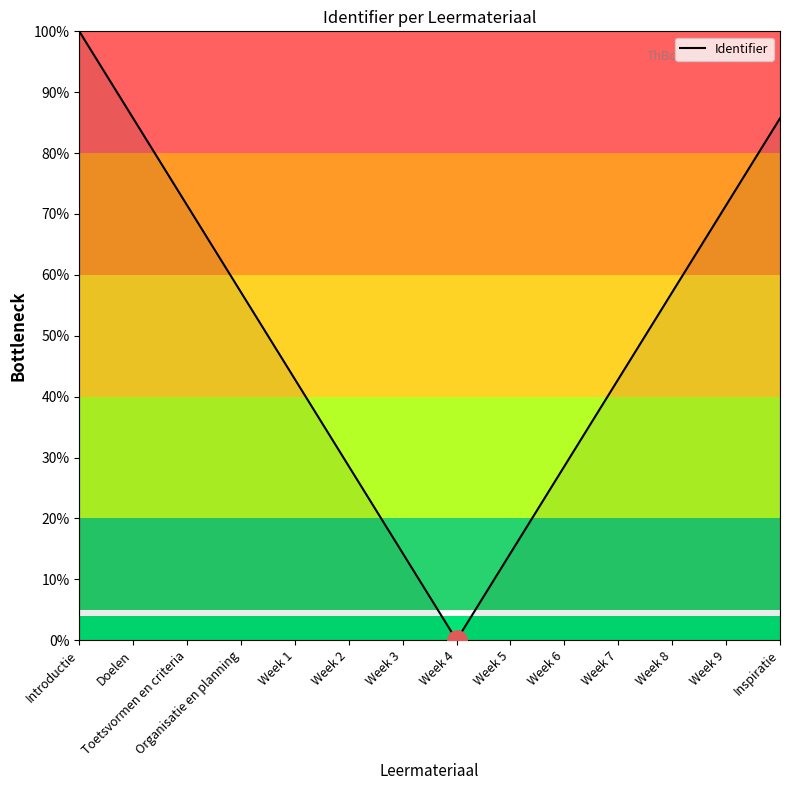

Which category has the lowest value across all series?

Week 4